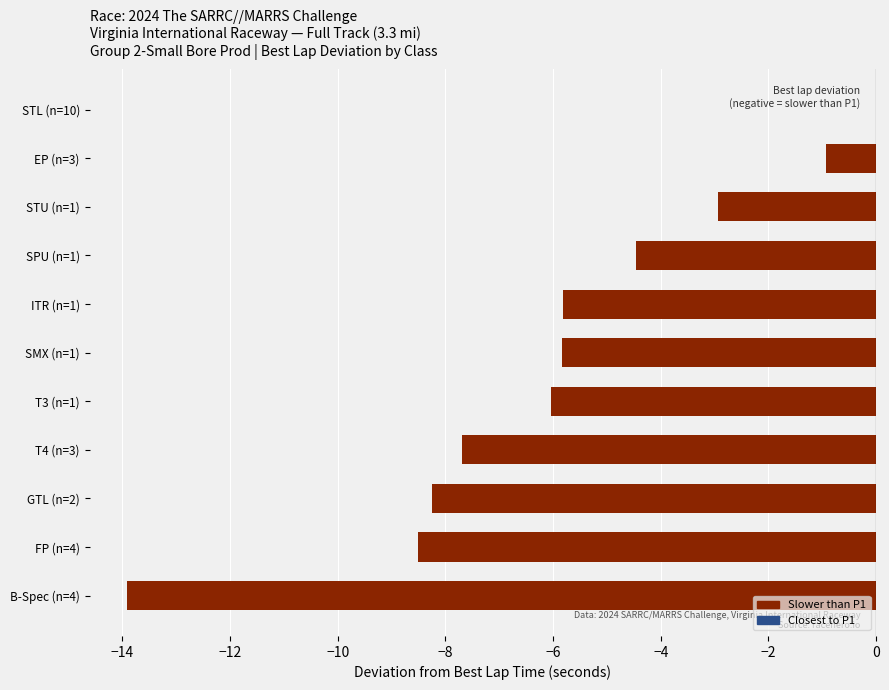

What is the sum of all values?

-64.4